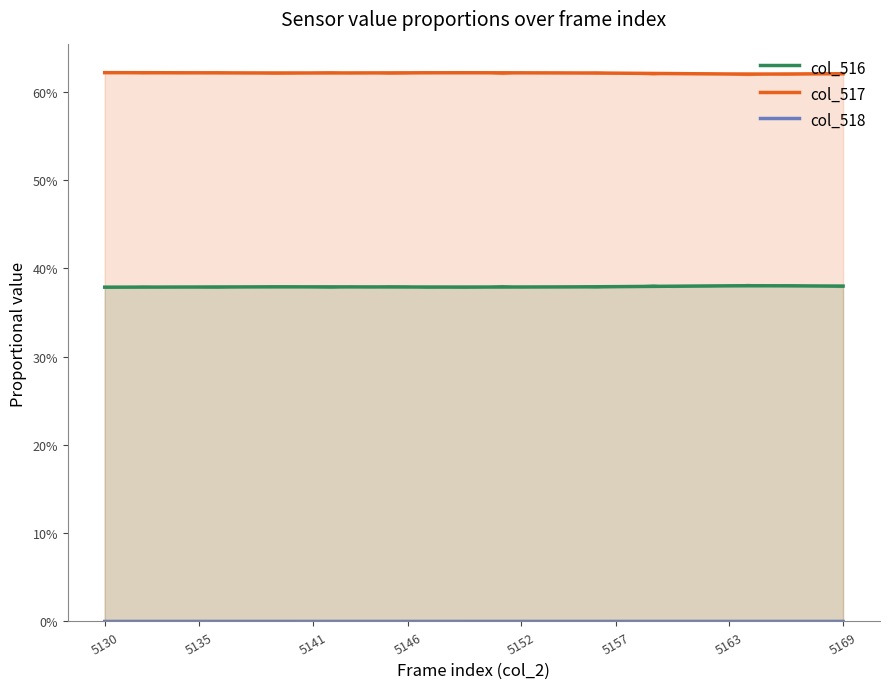

How many categories are shown in the chart?

40